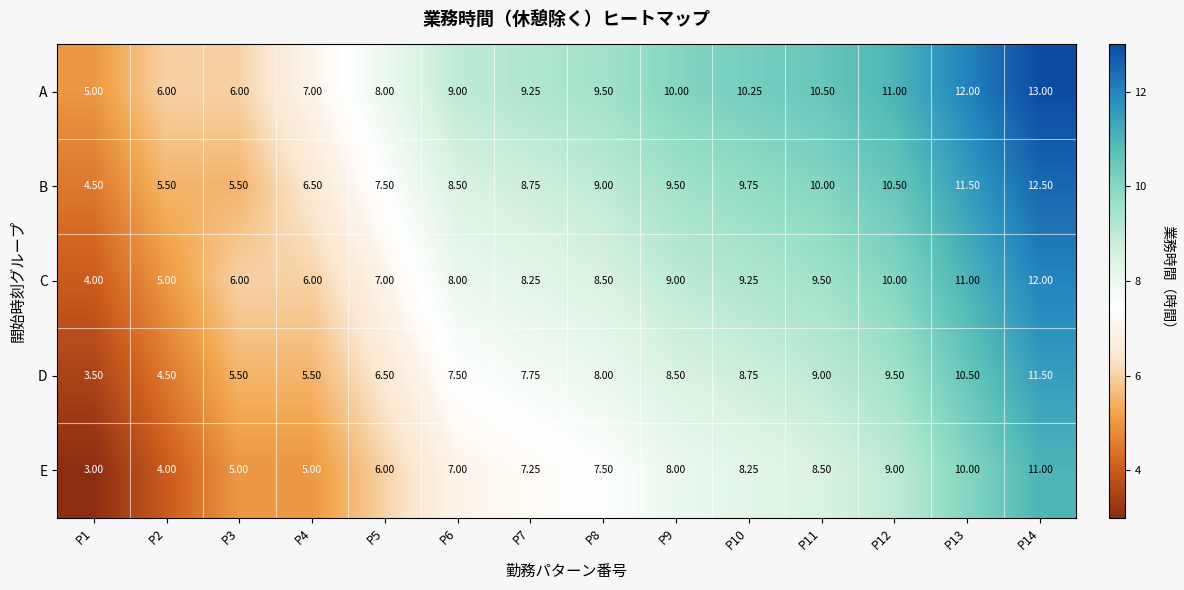

Rank the series by their average value, from highest to lowest.

A, B, C, D, E